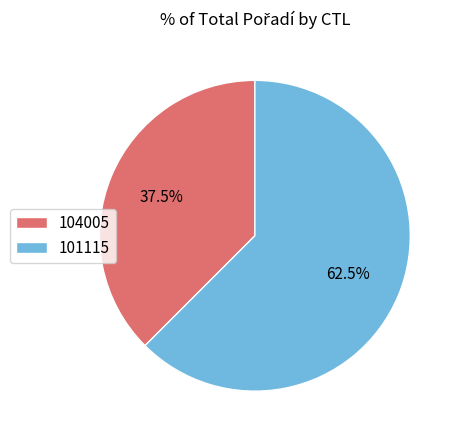

Rank the categories by value from lowest to highest.

104005, 101115